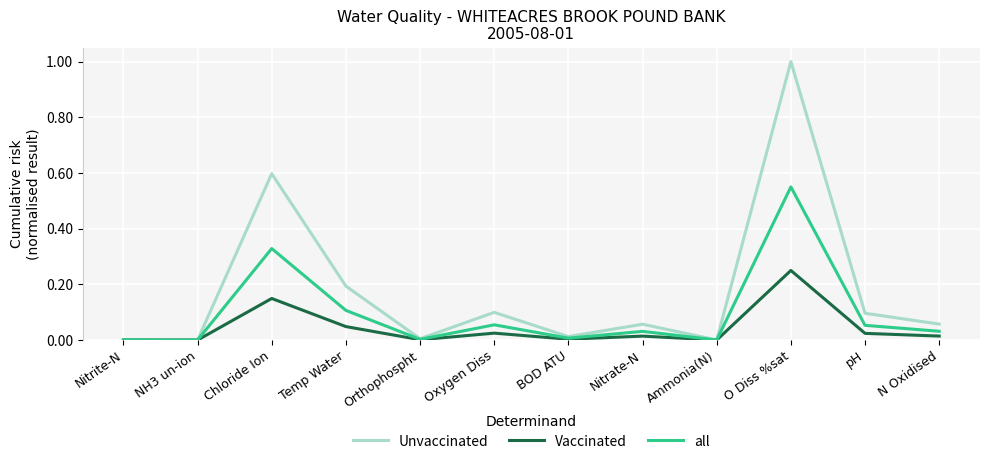

Rank the series by their average value, from lowest to highest.

Vaccinated, all, Unvaccinated